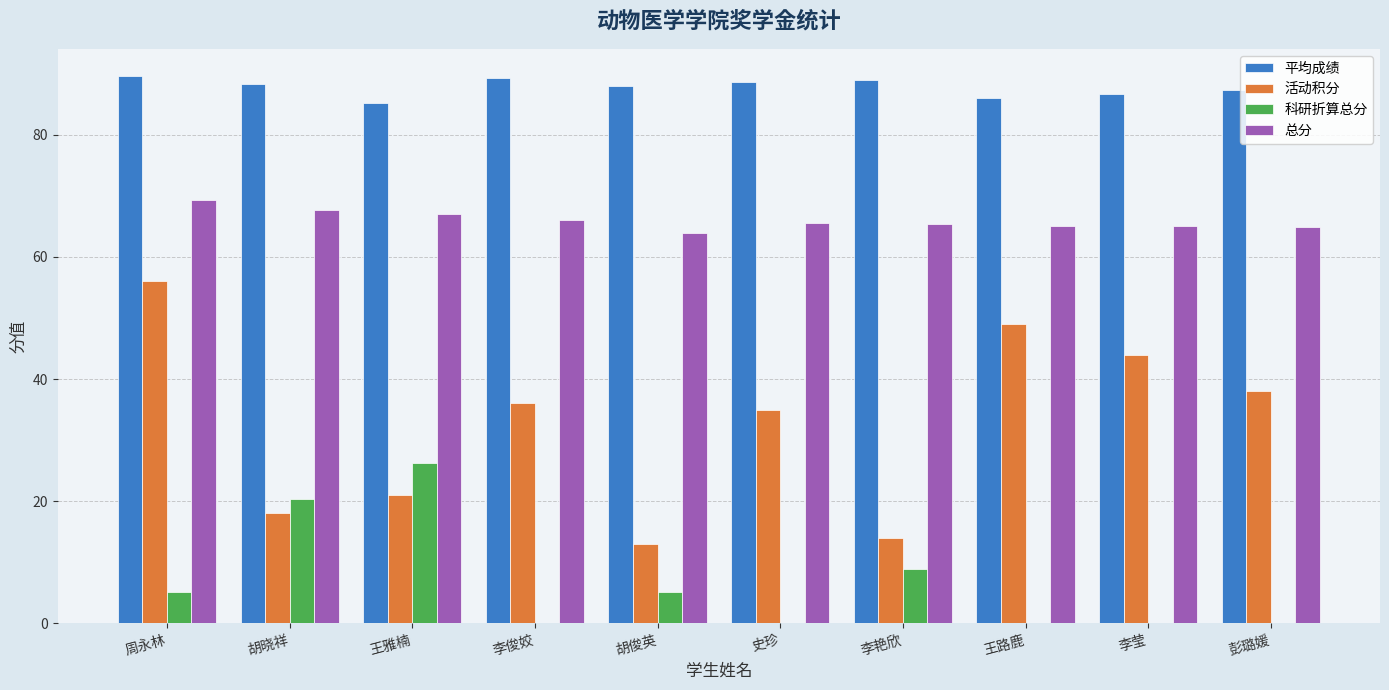

What is the average value of the 平均成绩 series?

87.7